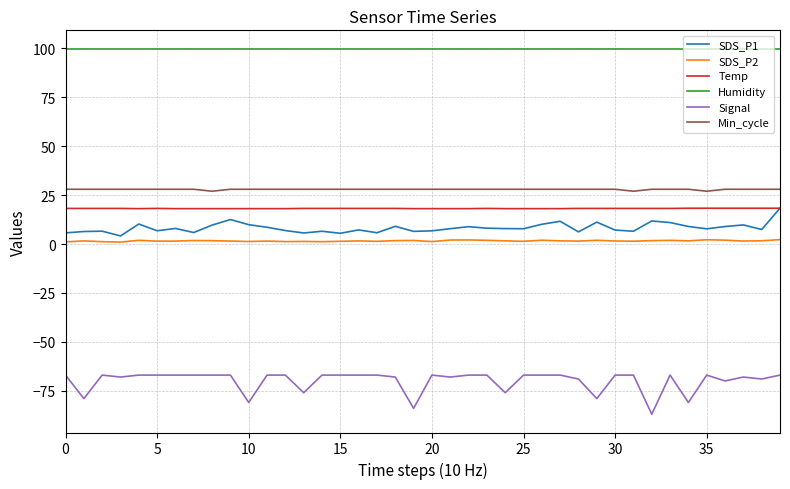

Which series has the largest total across all categories?

Humidity